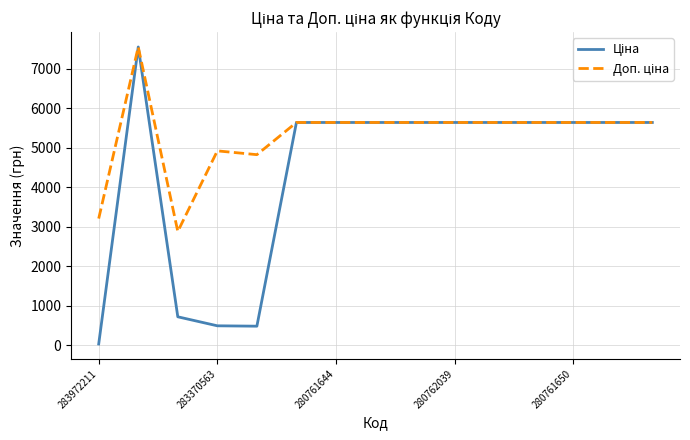

What is the greatest value displayed?

7545.9